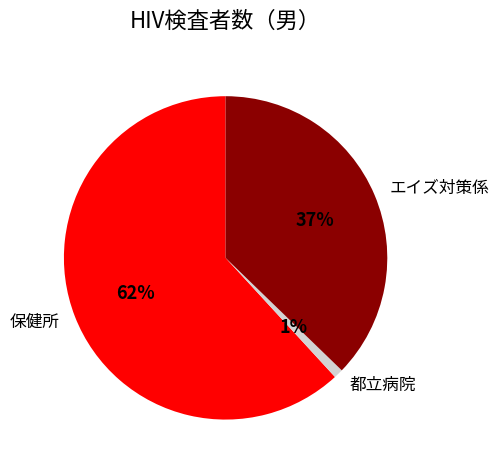

How many segments does this pie chart have?

3